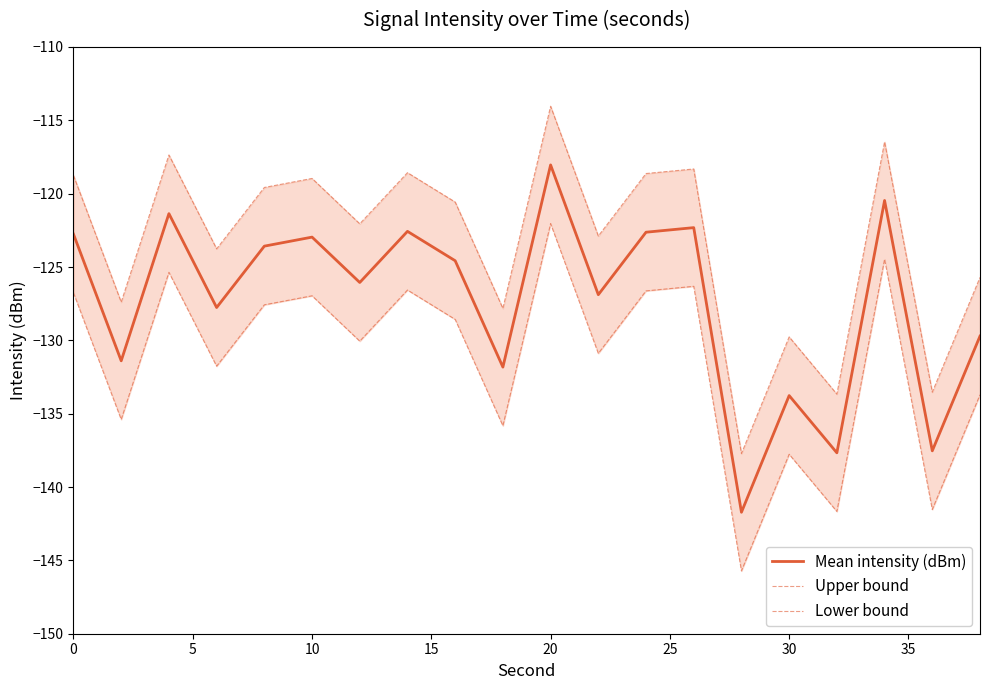

How many data points in Upper bound are less than -120?

11